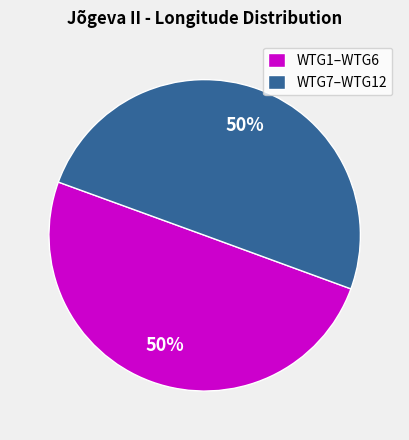

To the nearest percent, what percentage of the pie is WTG7–WTG12?

50%